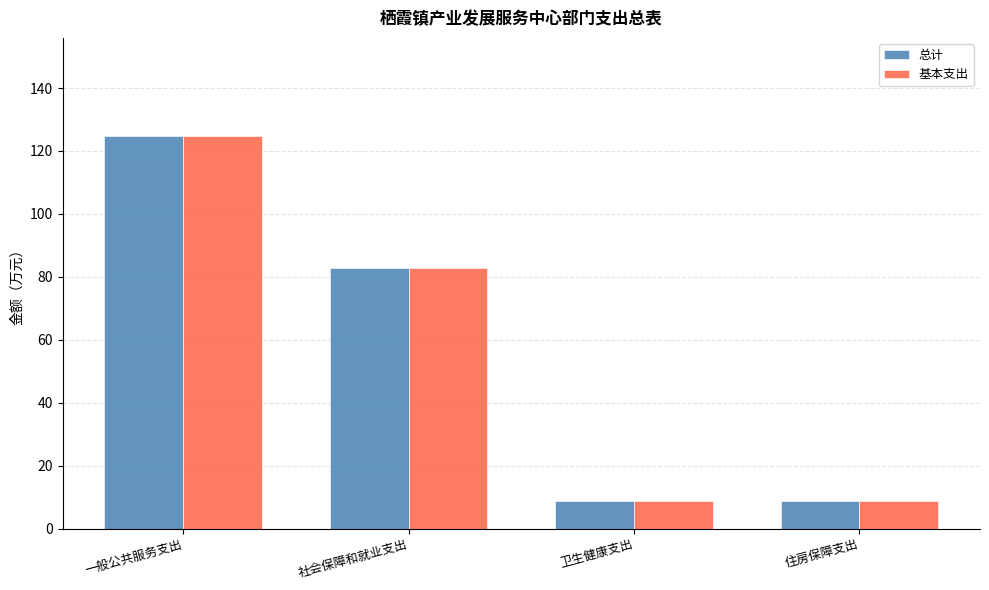

What are all the series names shown in the legend?

总计, 基本支出